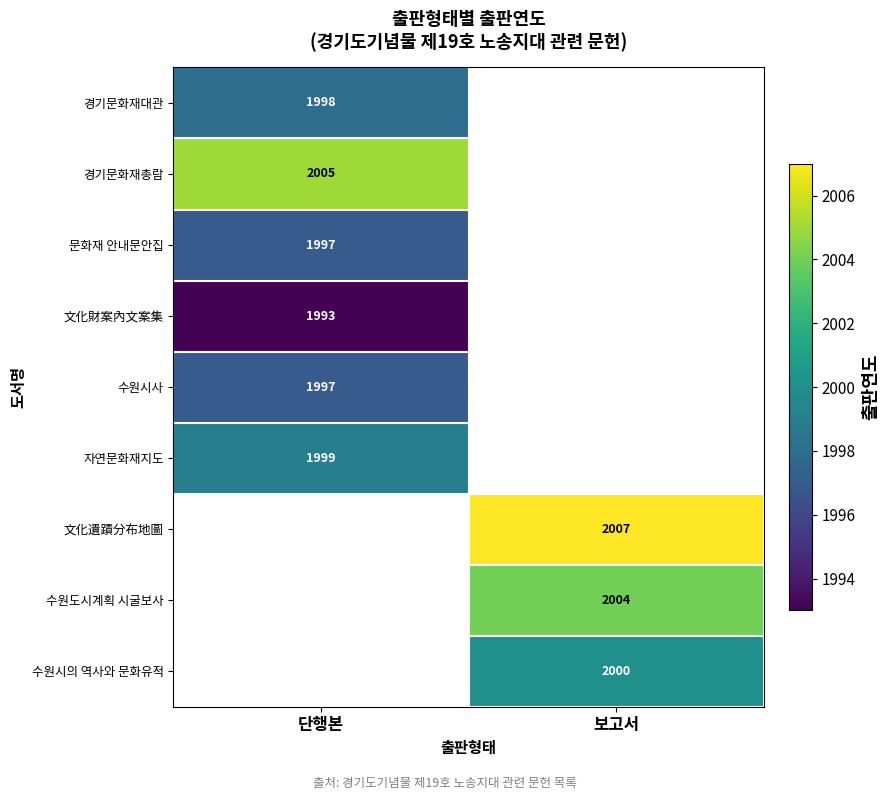

What is the minimum value shown in the chart?

1993.0